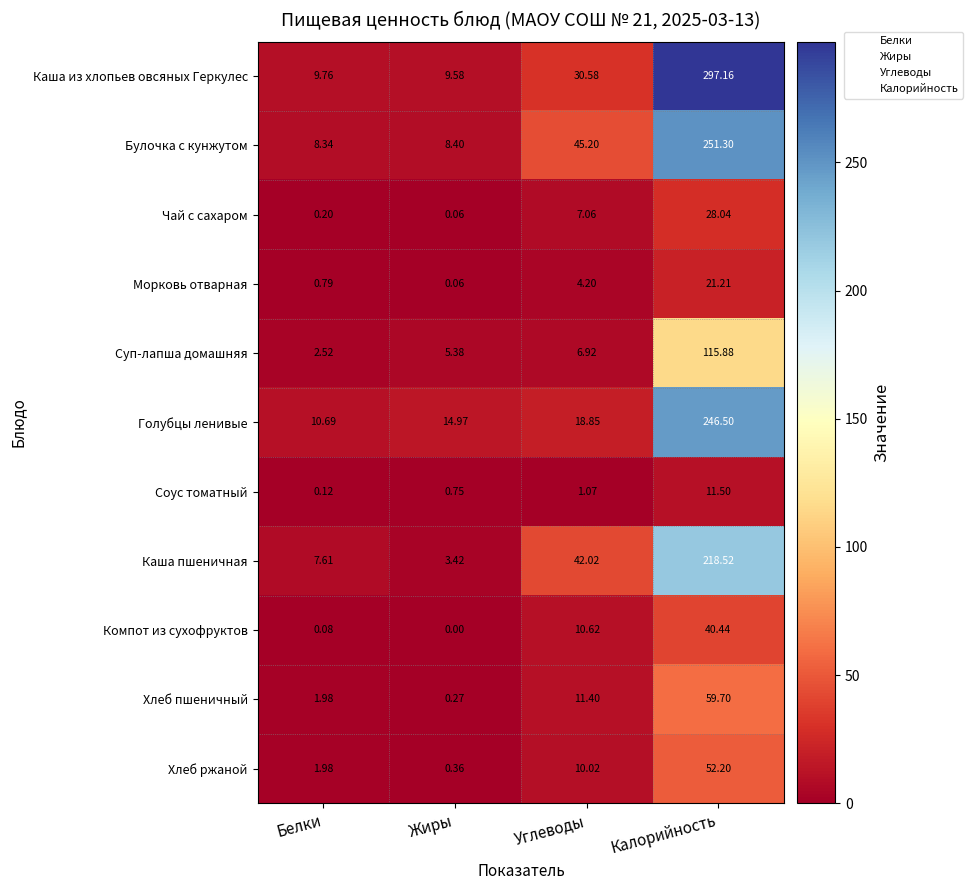

What is the spread (max minus min) of values at Углеводы?

44.1